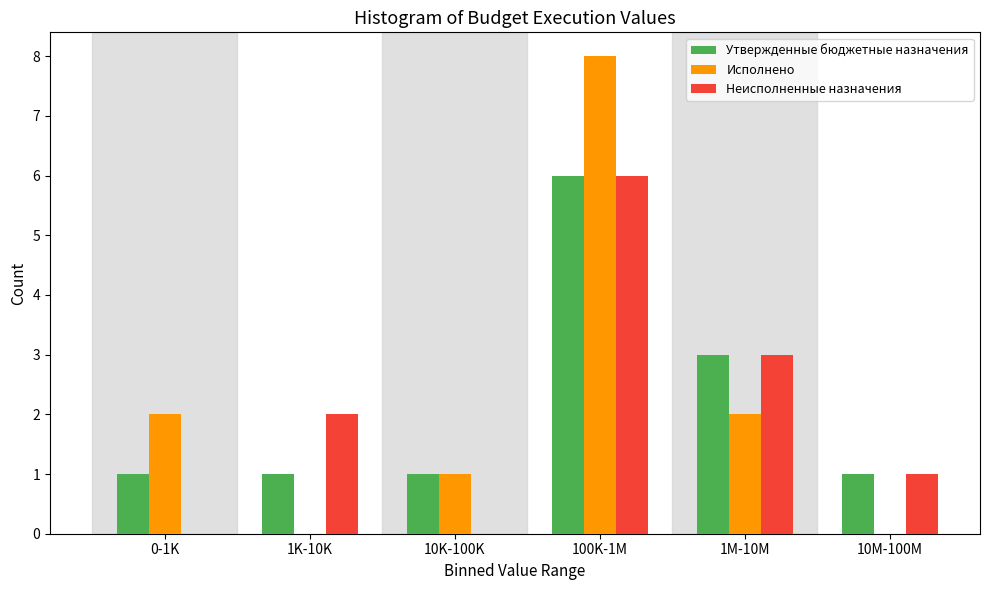

Reading left to right, what are all the values shown in this chart?

Утвержденные бюджетные назначения: 0-1K=1	1K-10K=1	10K-100K=1	100K-1M=6	1M-10M=3	10M-100M=1
Исполнено: 0-1K=2	1K-10K=0	10K-100K=1	100K-1M=8	1M-10M=2	10M-100M=0
Неисполненные назначения: 0-1K=0	1K-10K=2	10K-100K=0	100K-1M=6	1M-10M=3	10M-100M=1